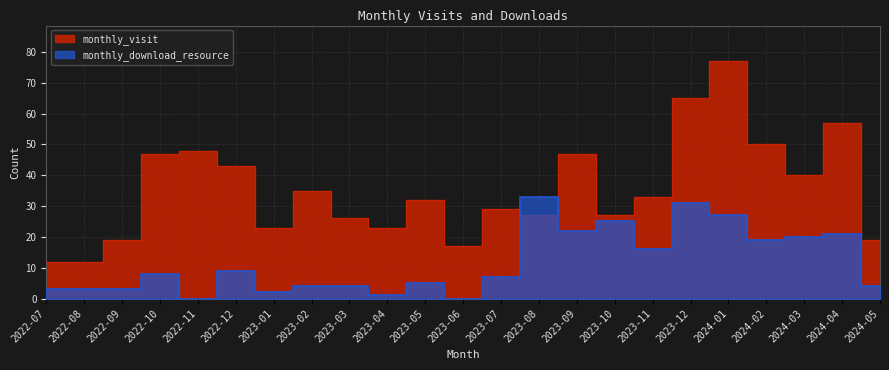

At which label does monthly_download_resource reach its minimum?

2022-11